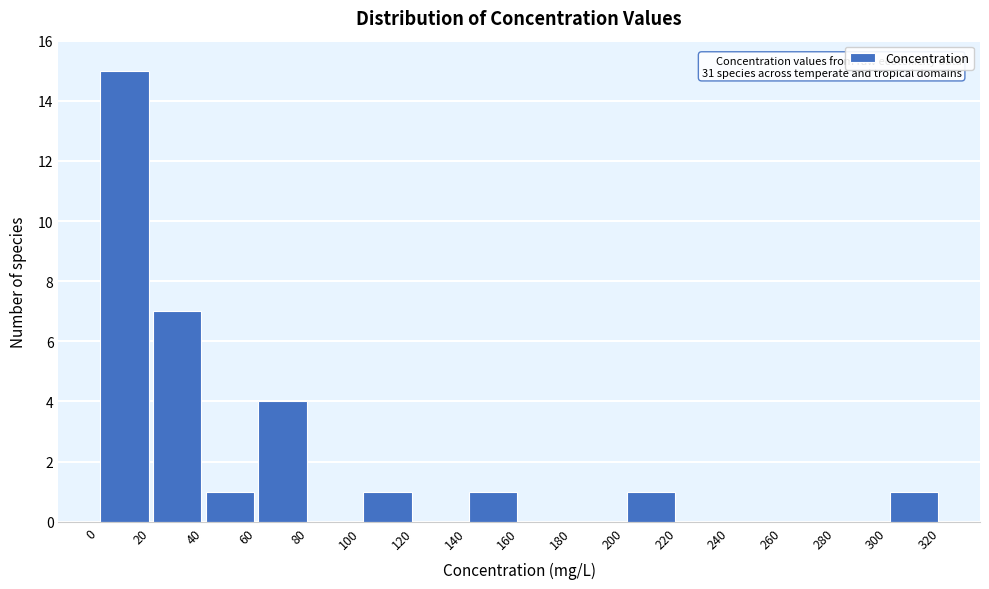

Over which range of the x-axis is the bar tallest?

0 to 20